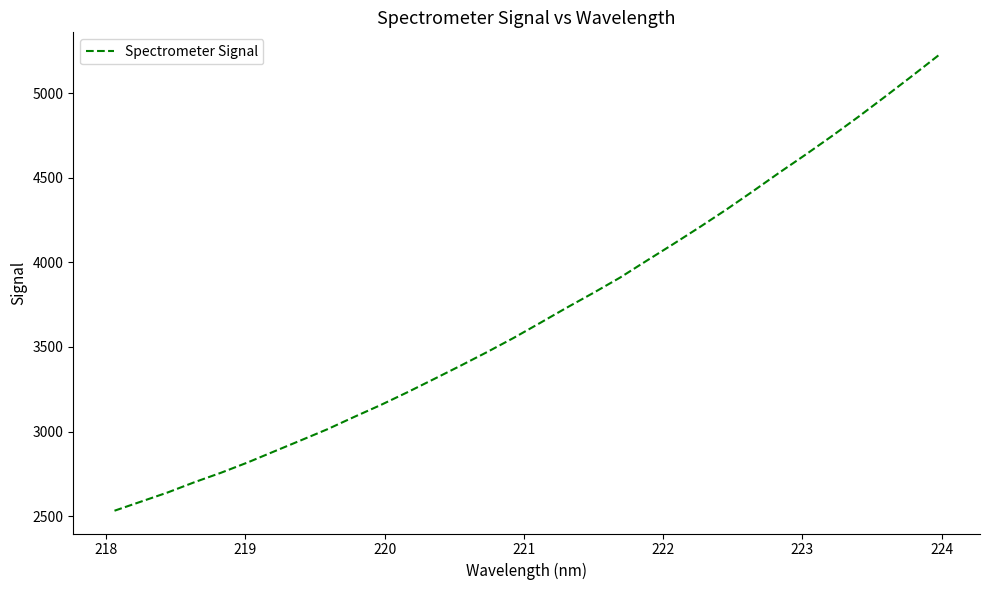

Does the chart display data point markers on the line(s)?

No